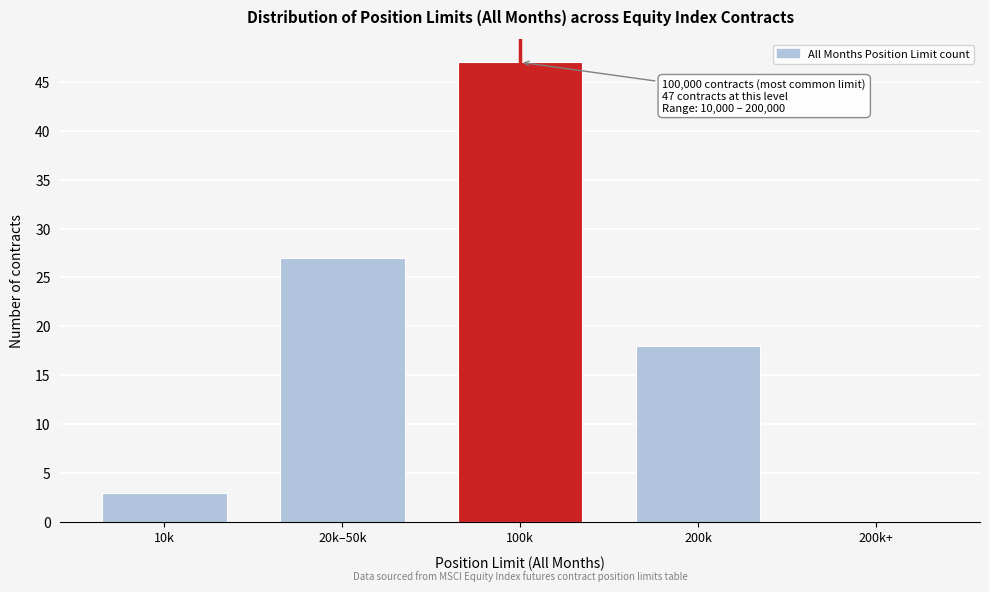

Reading right to left, transcribe all the data shown in this chart.

200k+=0	200k=18	100k=47	20k–50k=27	10k=3